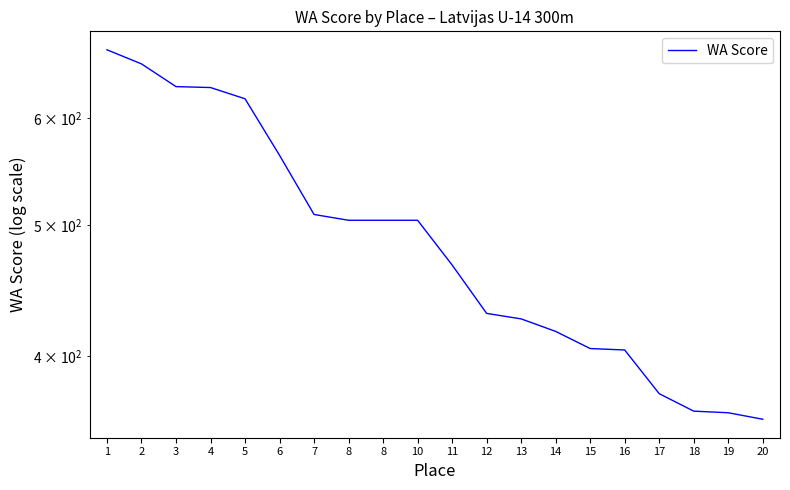

Approximately how many times larger is the value at 17 compared to 7?

0.7